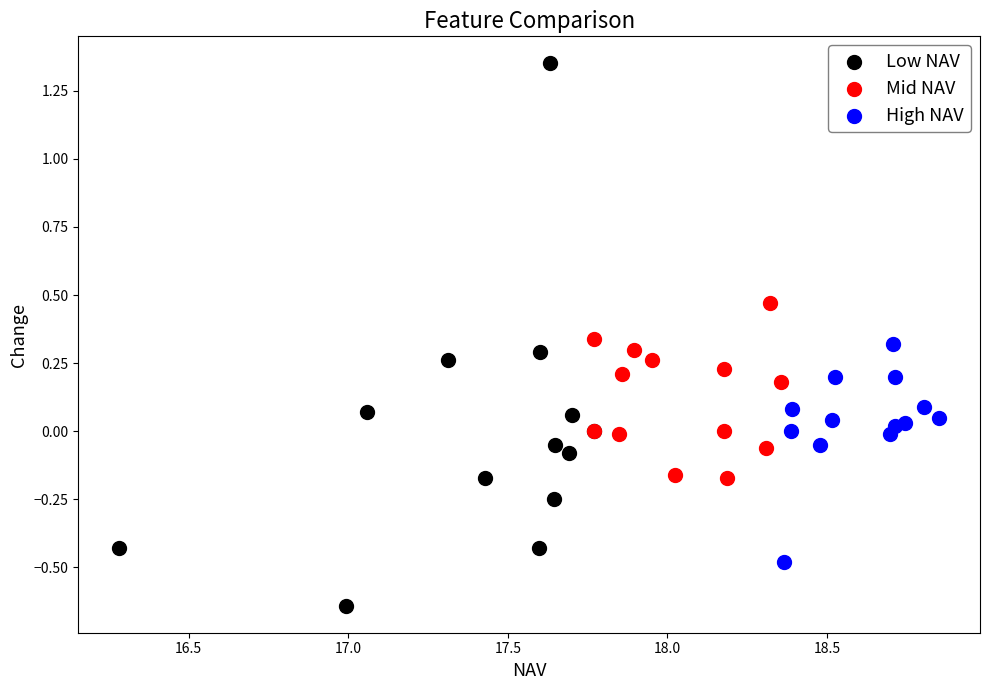

Which series contains the highest Y value?

Low NAV